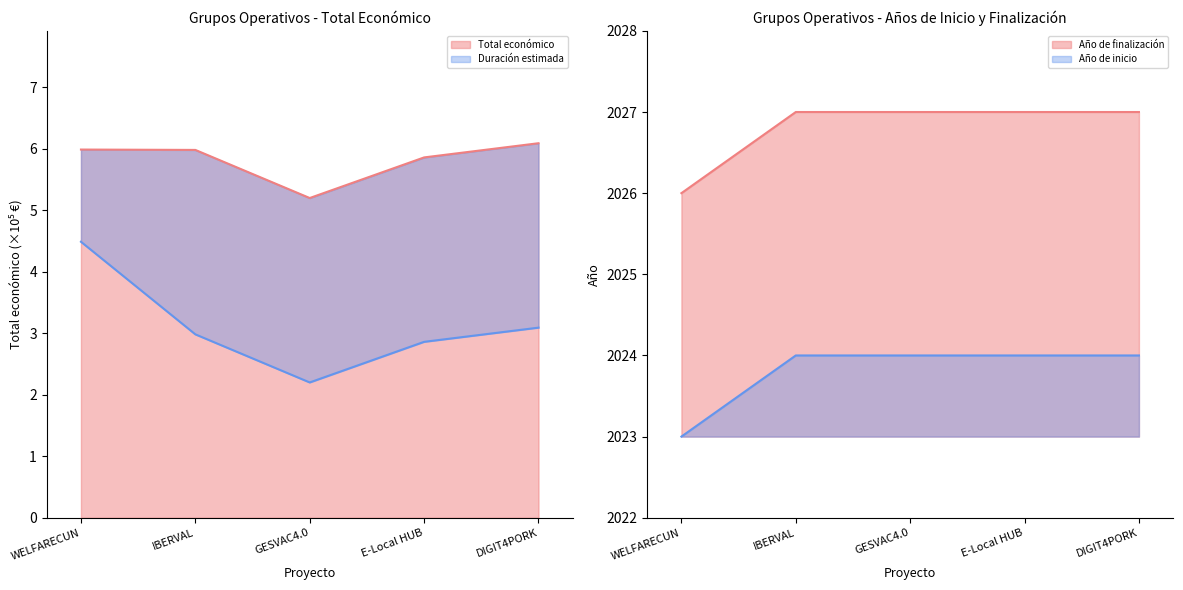

True or false: Año de finalización and Total económico cross at least once.

False